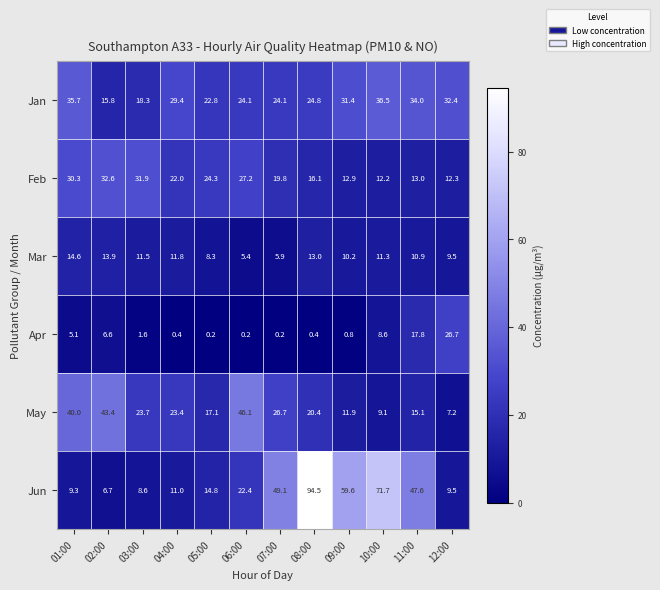

At which category is the sum across all series the highest?

08:00